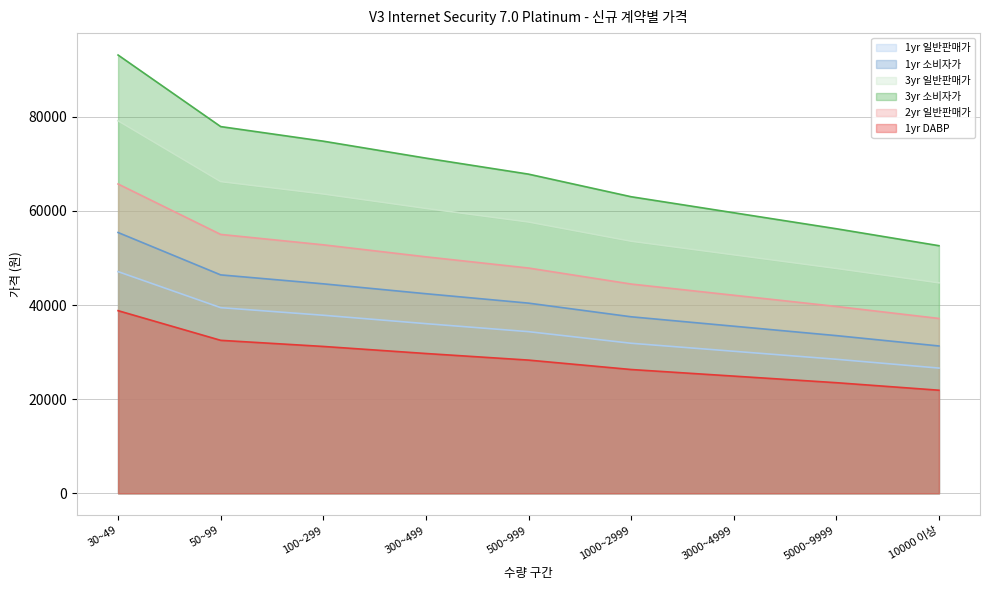

What is the sum of the 3yr 일반판매가 values at 1000~2999 and 100~299?

117130